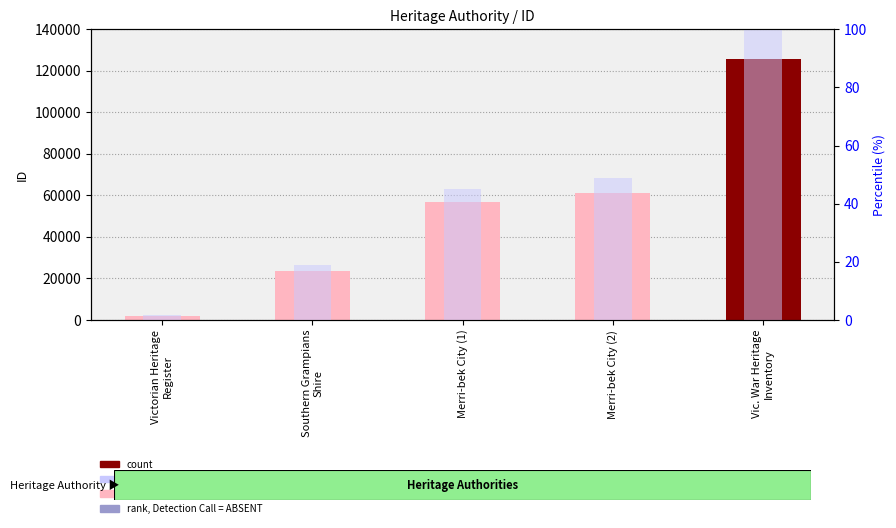

Reading left to right, extract all data points from this chart.

count: 1953.0	23634.0	56660.0	61321.0	125584.0
percentile rank within the sample: 1.6	18.8	45.1	48.8	100.0